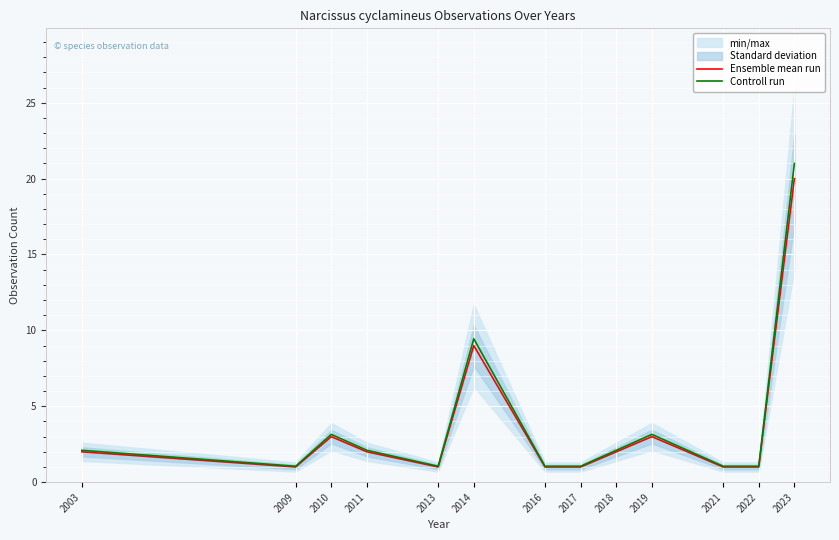

True or false: Ensemble mean run has a value of 1.5 at 2009.

False